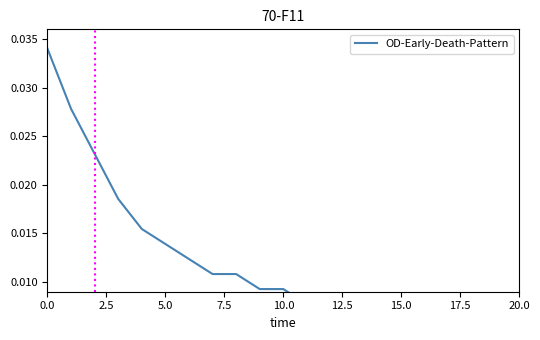

The value at 5.0 is 0.0. True or false?

False